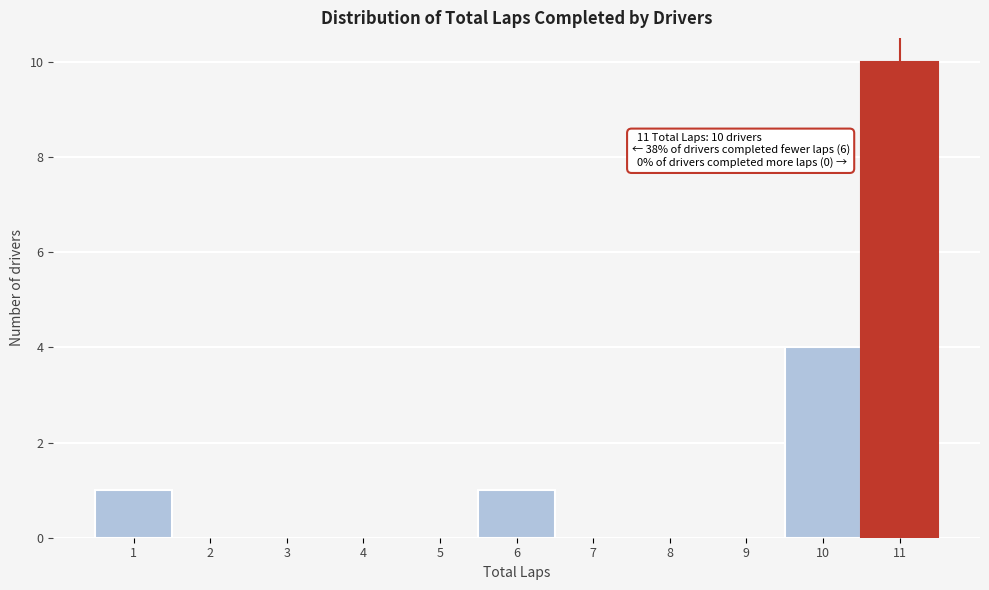

Over which range of the x-axis is the bar tallest?

10.5 to 11.5